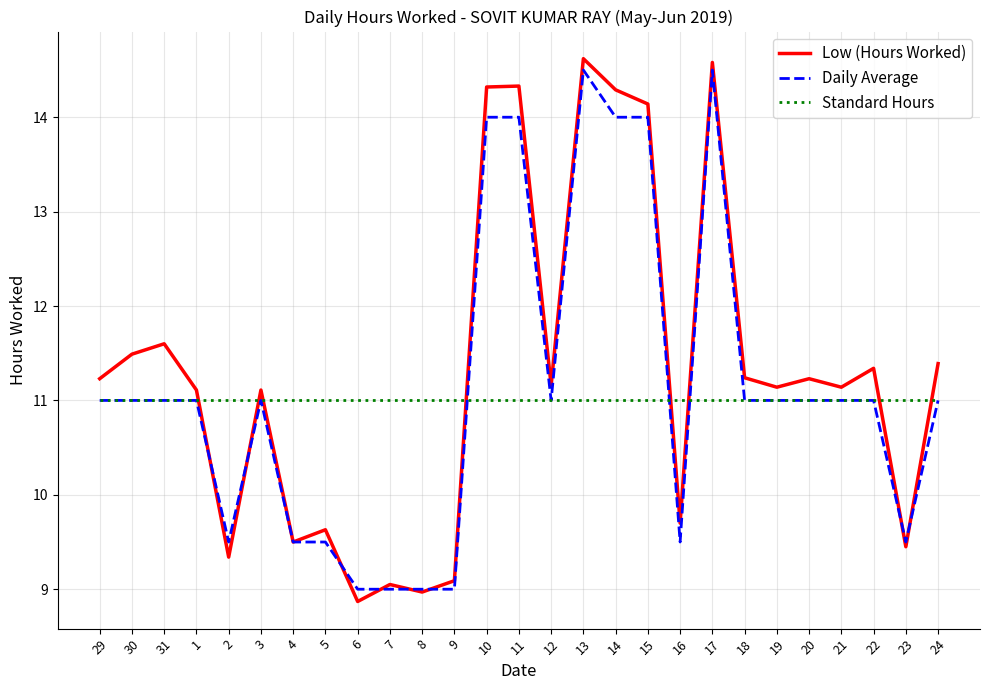

What is the approximate value of Low (Hours Worked) at 7?

9.1